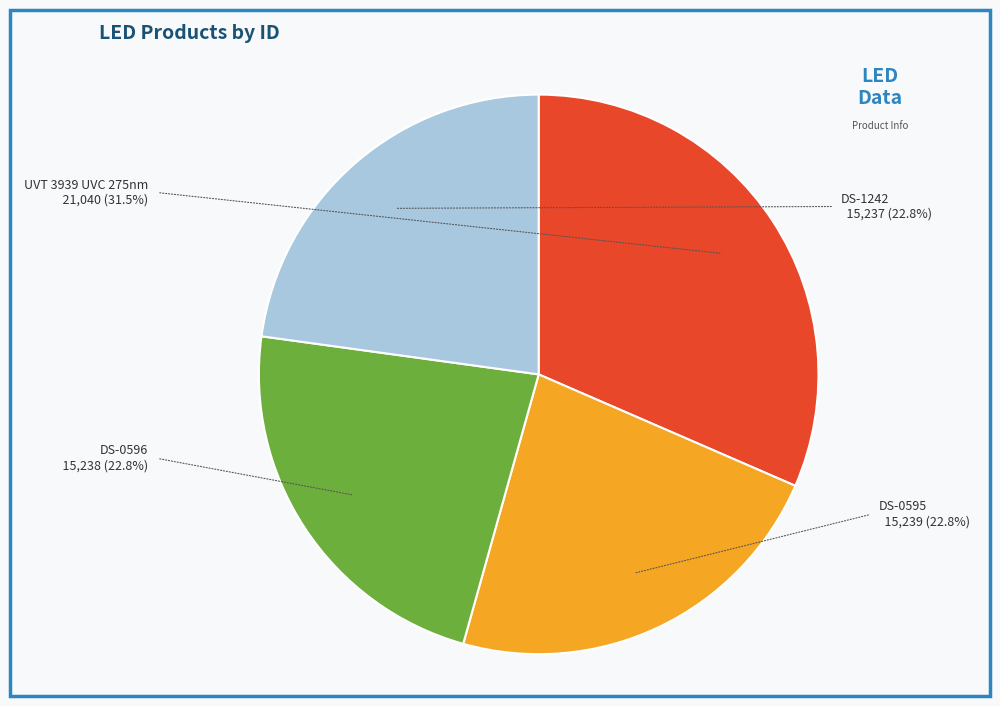

Is it true that DS-0595 is 23% of the pie?

True